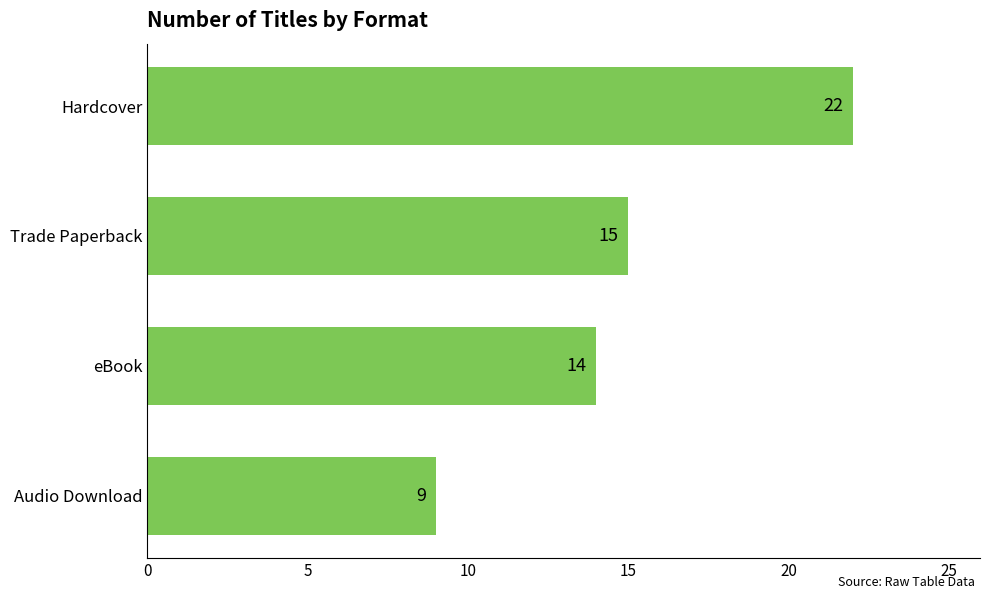

List the labels in order of value, smallest first.

Audio Download, eBook, Trade Paperback, Hardcover